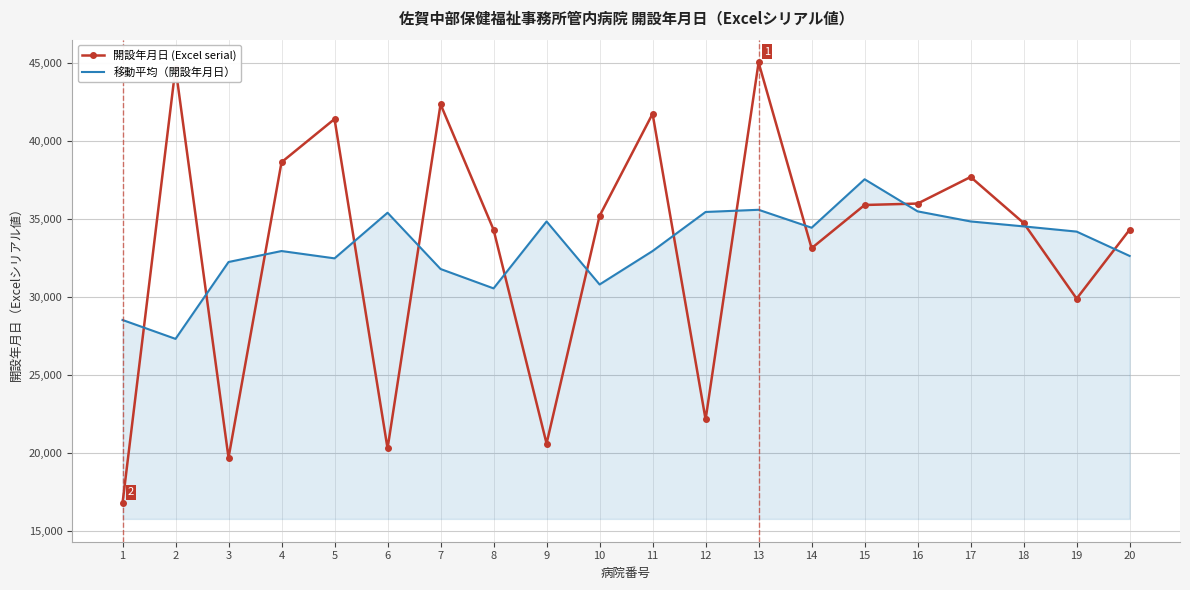

Rank the series at 13 from lowest to highest value.

移動平均（開設年月日）, 開設年月日 (Excel serial)